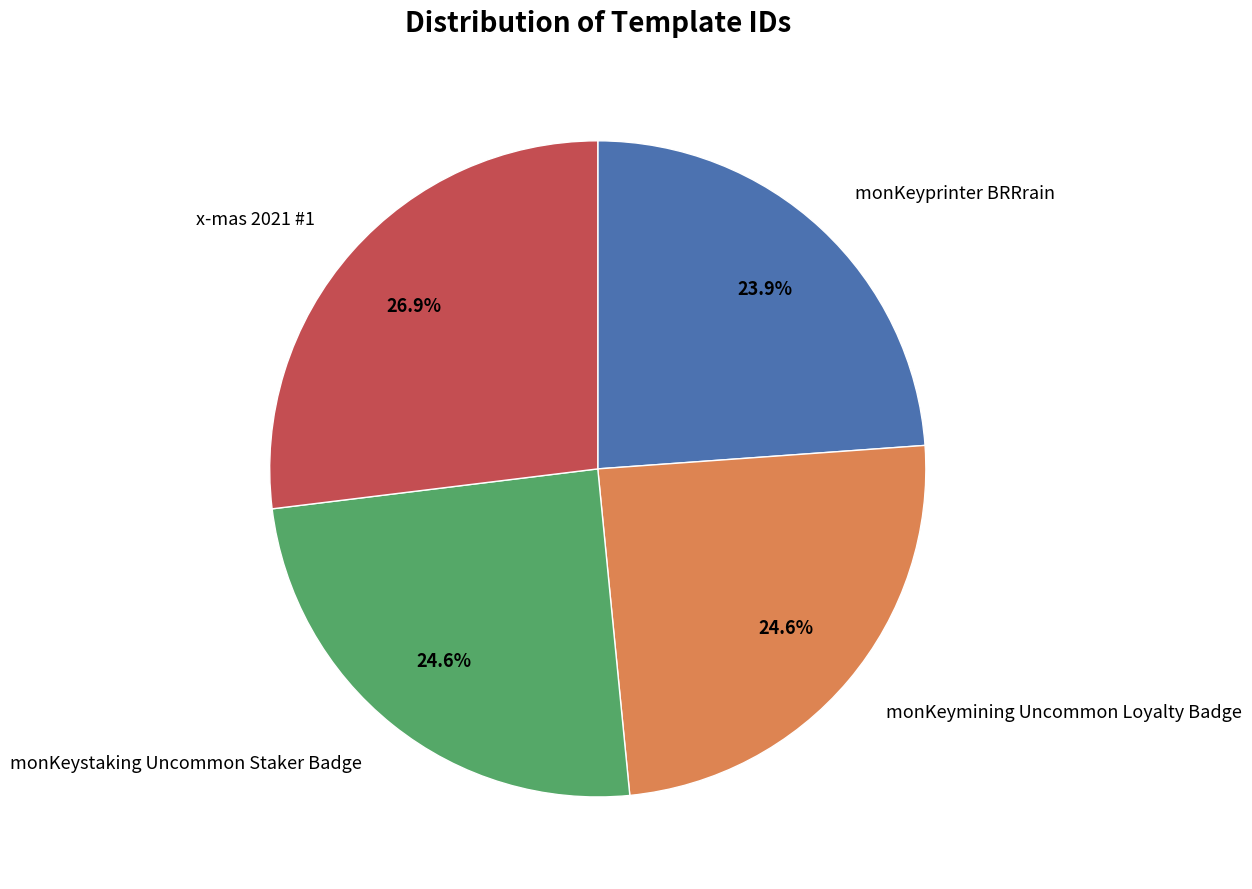

Count the number of slices in the pie.

4